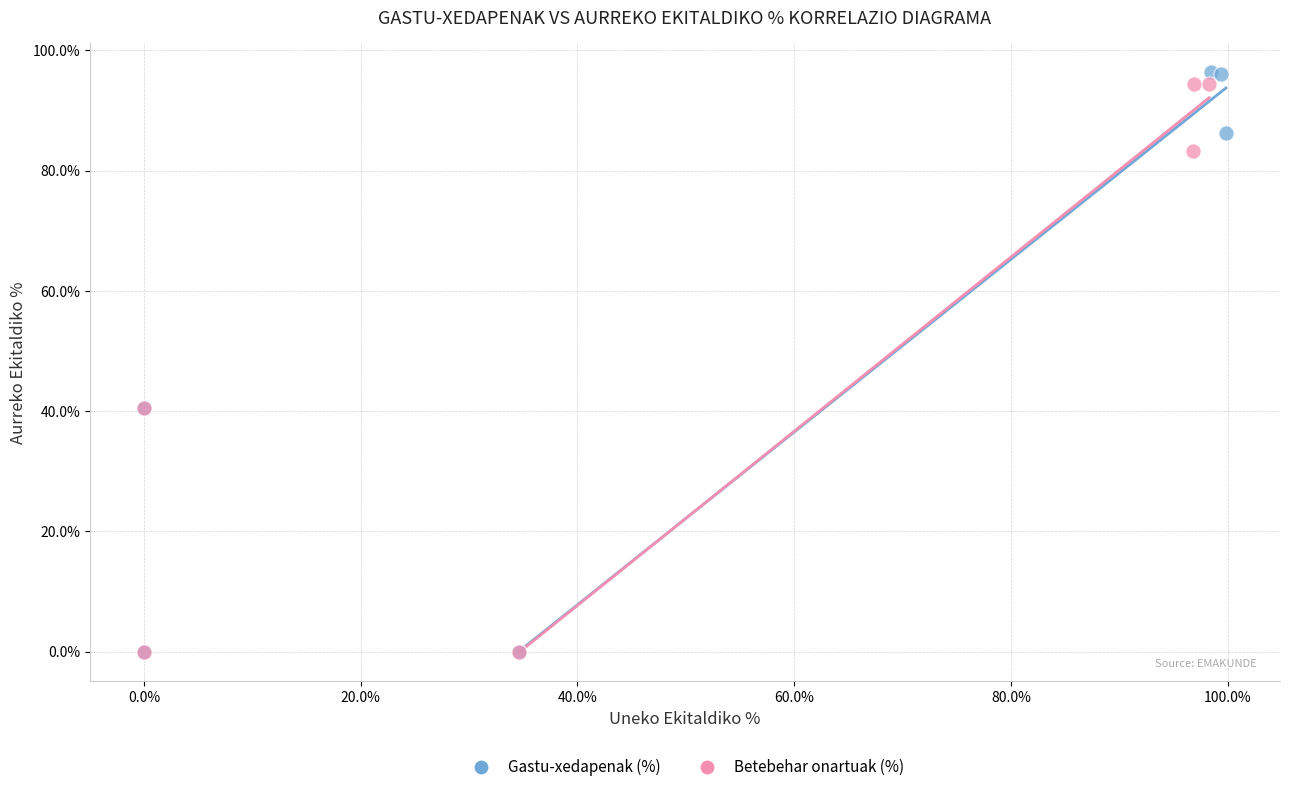

Which series has the widest spread of Y values?

Gastu-xedapenak (%)